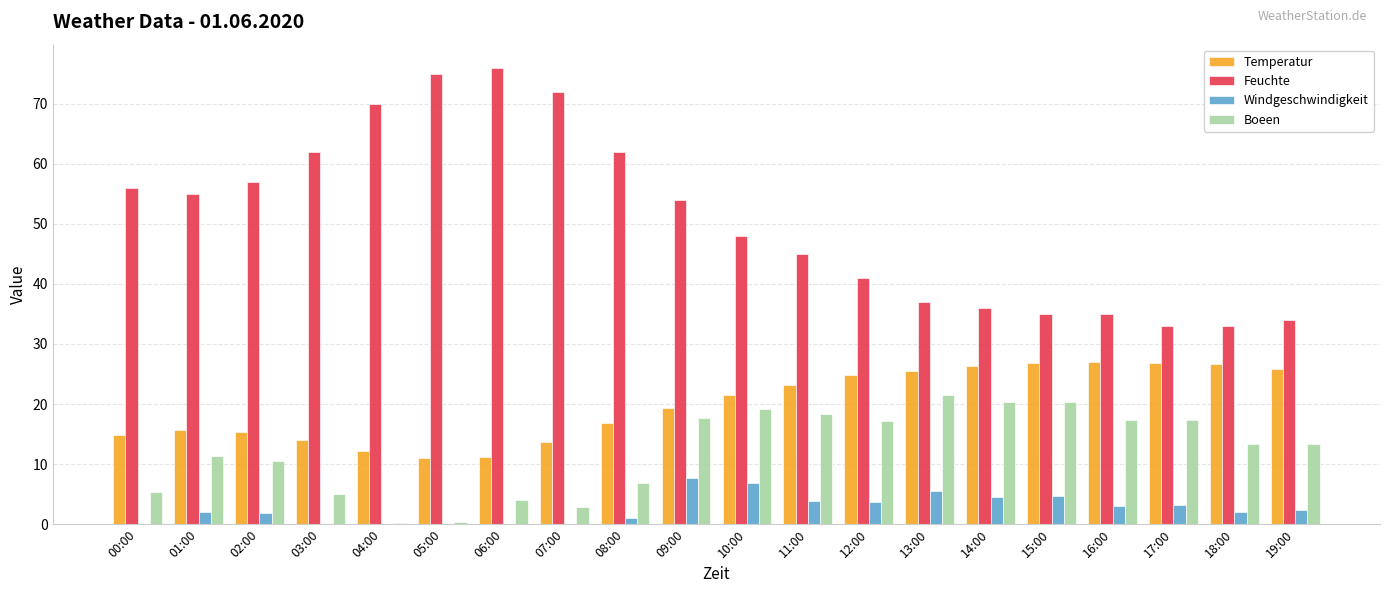

What is the difference between the Feuchte values at 01:00 and 08:00?

7.0